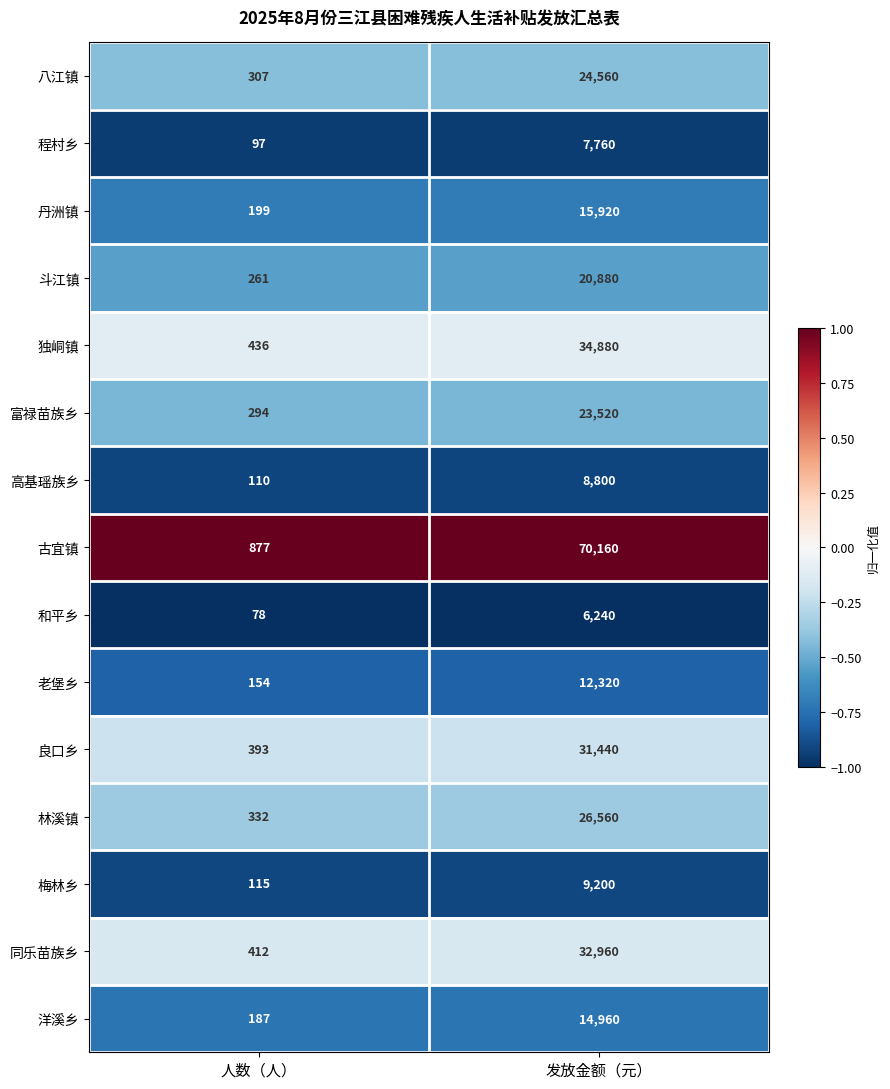

Read the 富禄苗族乡 value at 人数（人）, to the nearest 100.

300